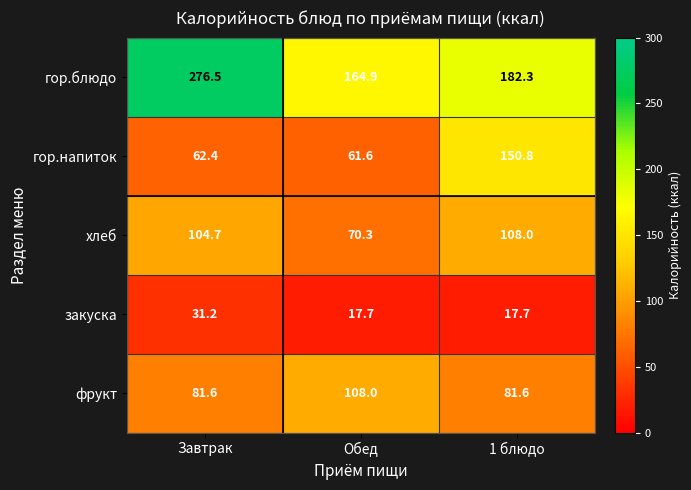

What is the average value of the хлеб series?

94.3